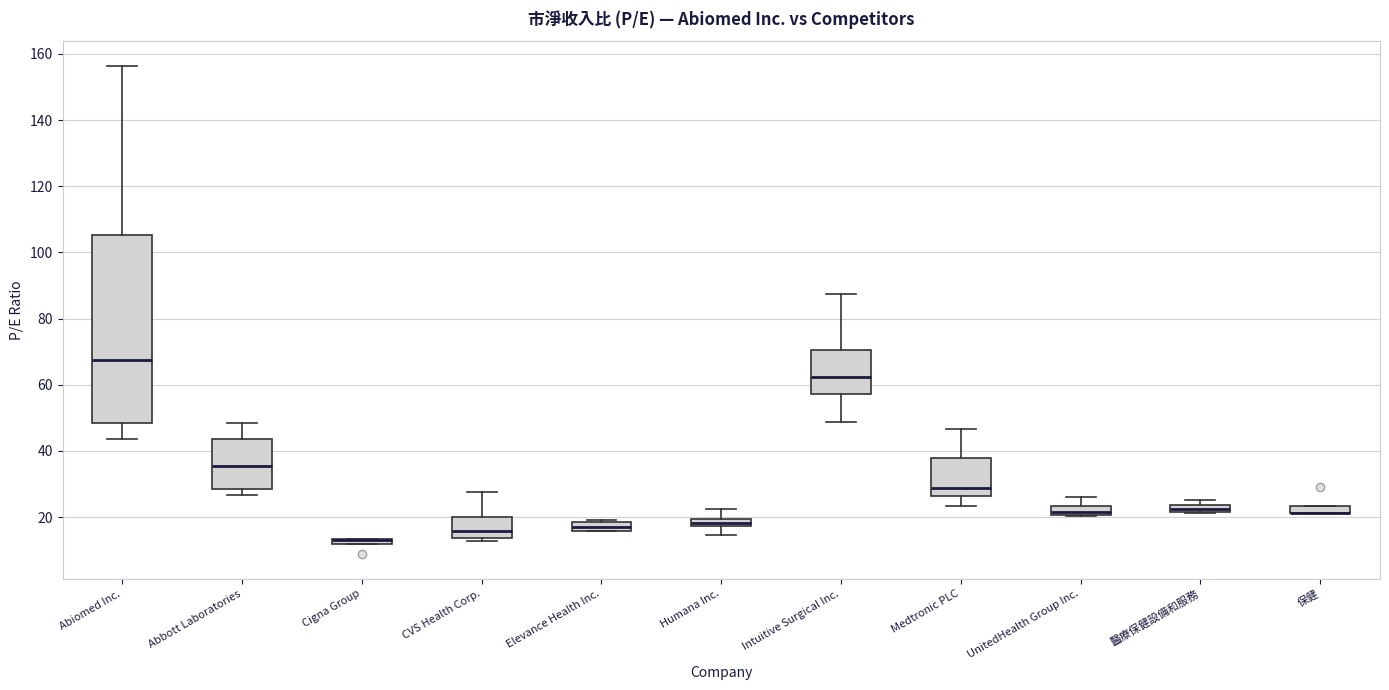

Which box is the tallest, from its lower edge to its upper edge?

Abiomed Inc.